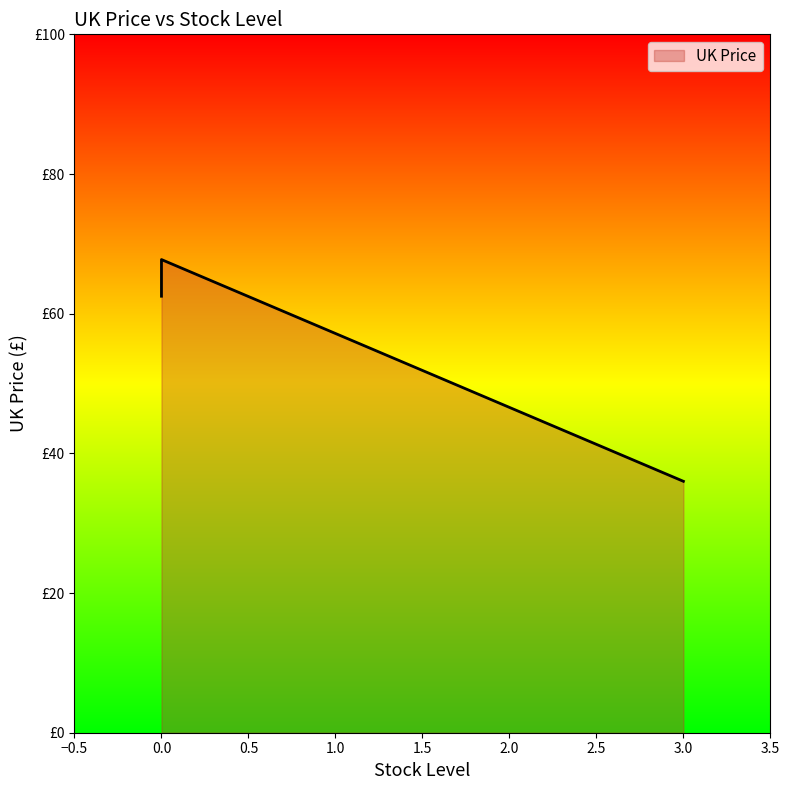

Reading left to right, list all the values displayed in this chart.

67.8	62.5	36.0